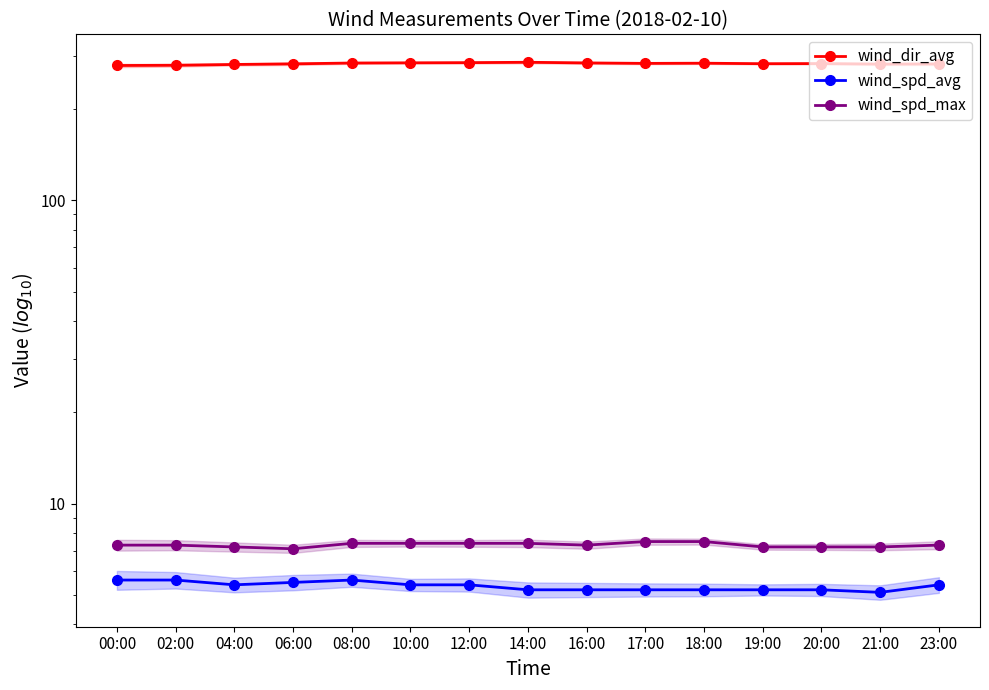

What is the difference between the second highest and minimum values in the wind_dir_avg series?

6.1